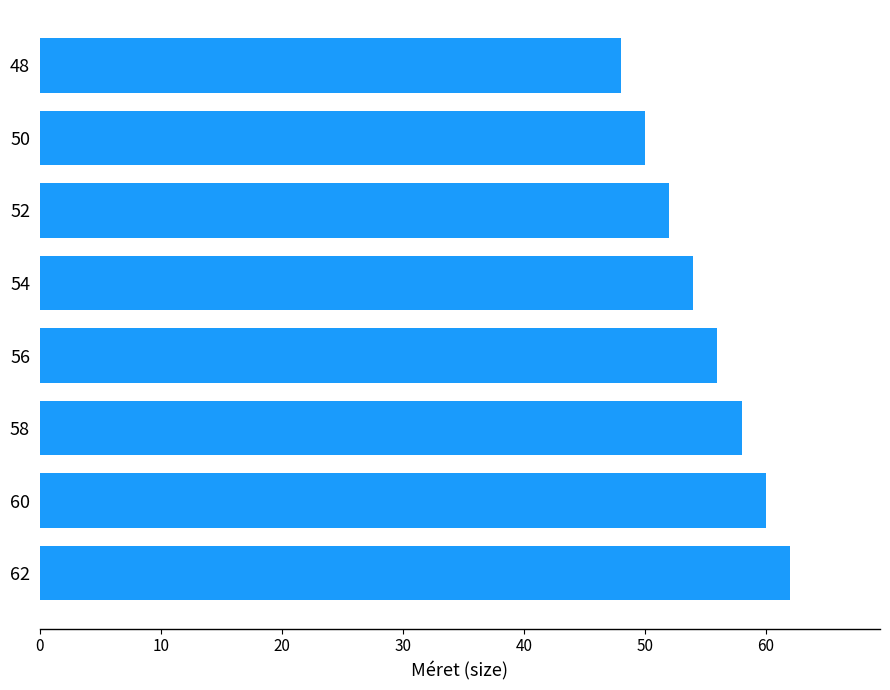

What is the sum of all values?

440